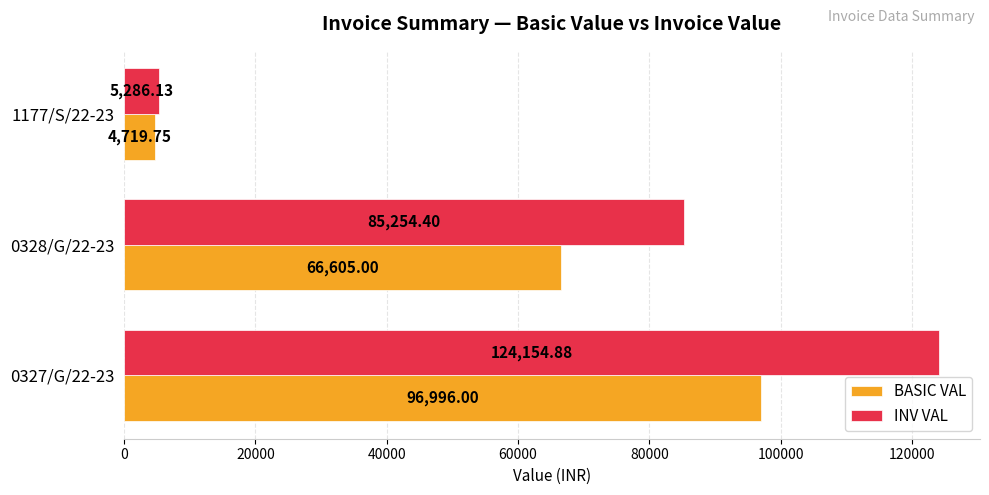

List the series in order of their overall mean, highest first.

INV VAL, BASIC VAL